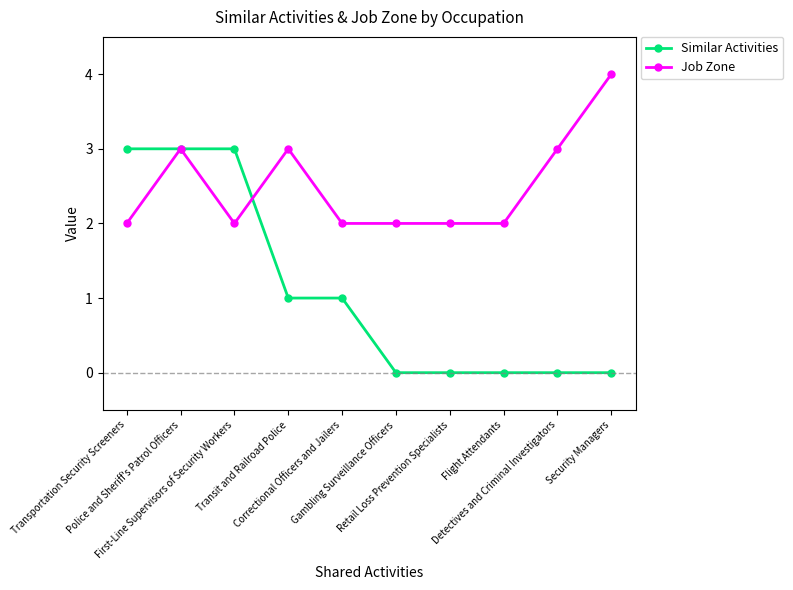

What is the sum of the Job Zone values at First-Line Supervisors of Security Workers and Correctional Officers and Jailers?

4